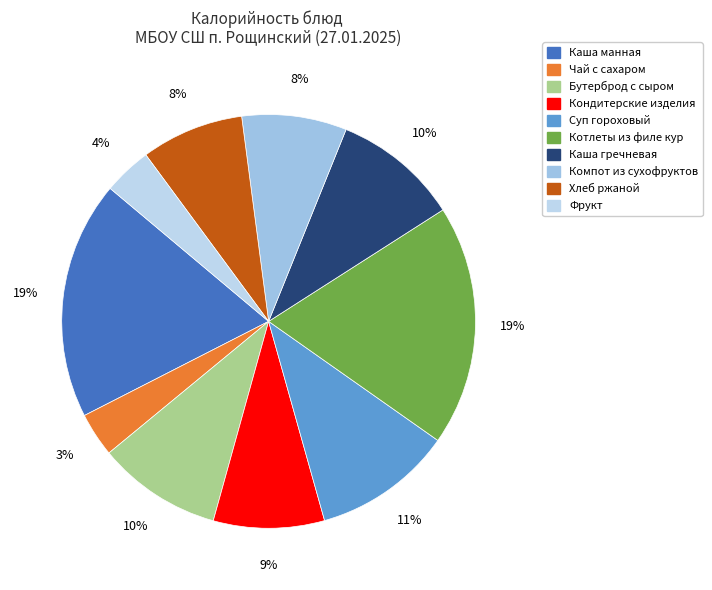

True or false: Компот из сухофруктов accounts for 8% of the total.

True